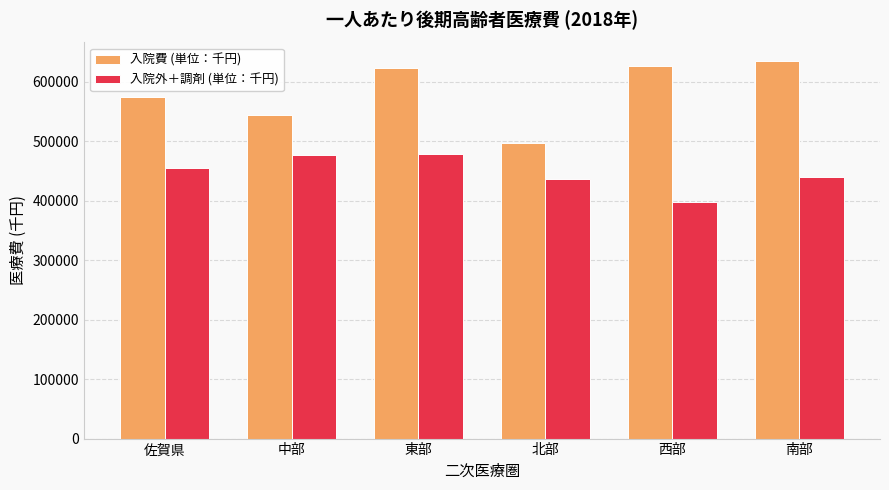

At which category is the sum across all series the highest?

東部